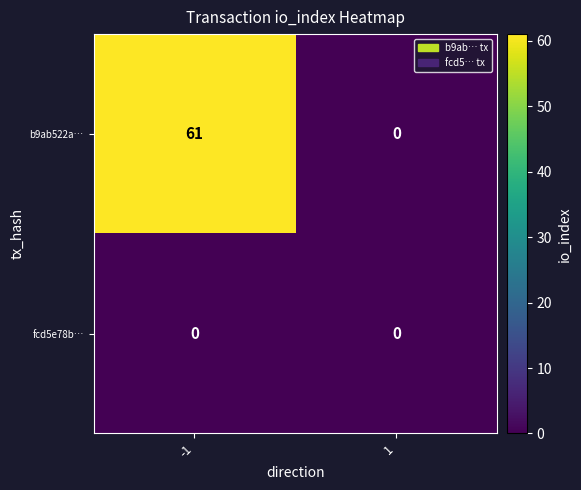

Reading left to right, list all the values displayed in this chart.

b9ab522a…: -1=61	1=0
fcd5e78b…: -1=0	1=0